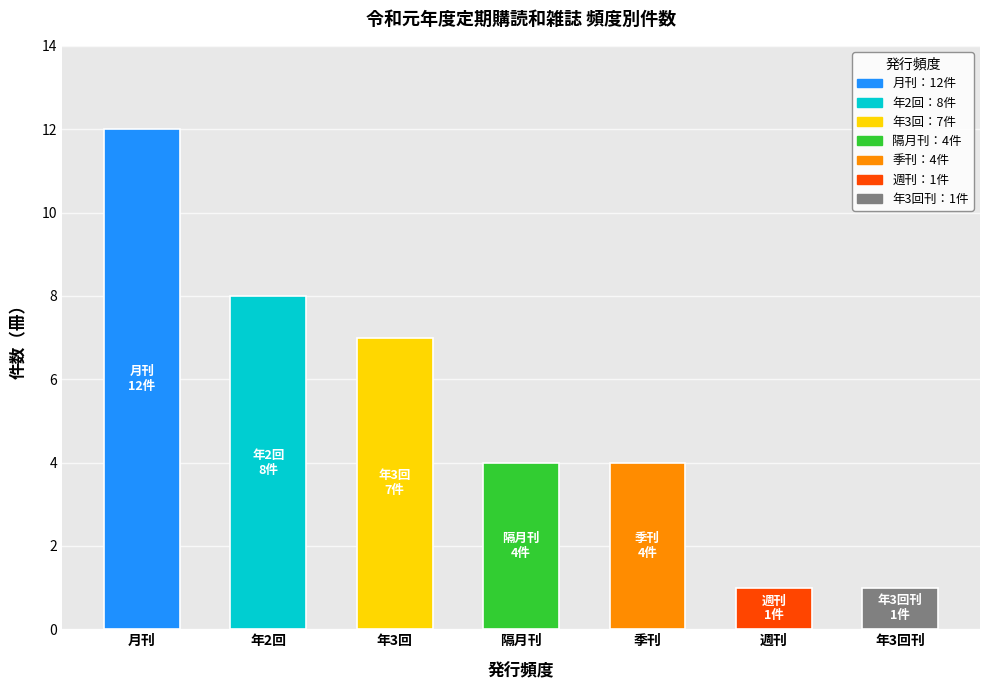

True or false: the data shows 0 at 年3回刊.

False